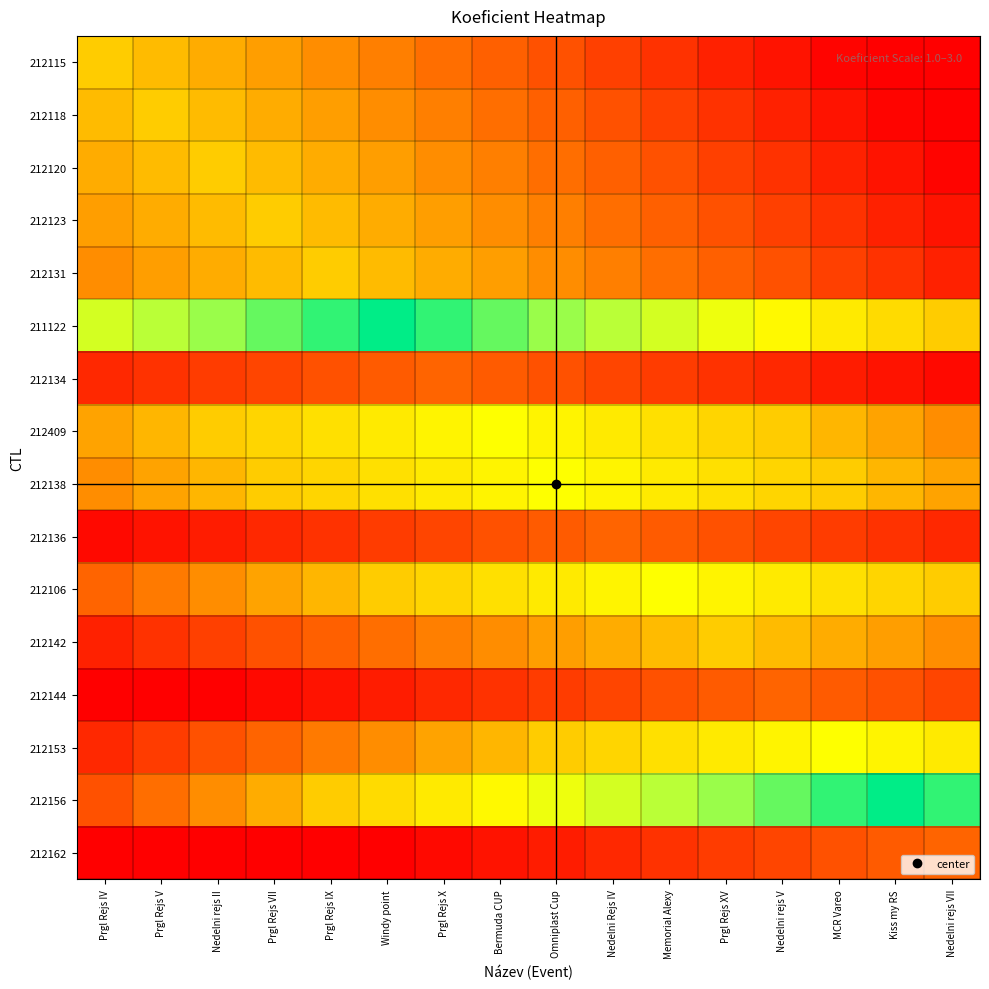

At how many categories does at least one series exceed 0?

16